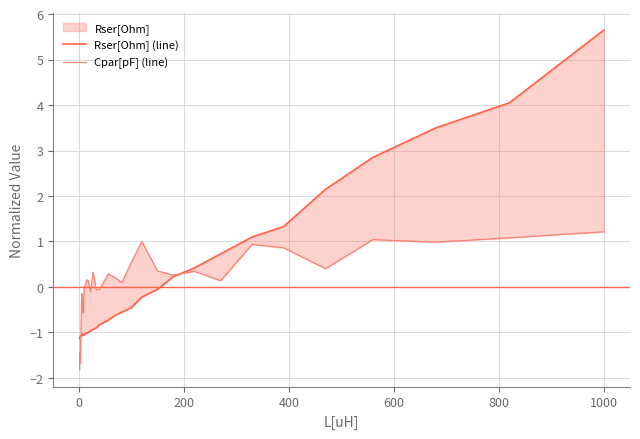

True or false: Cpar[pF] (line) has more than 0 points higher than both neighbors.

True